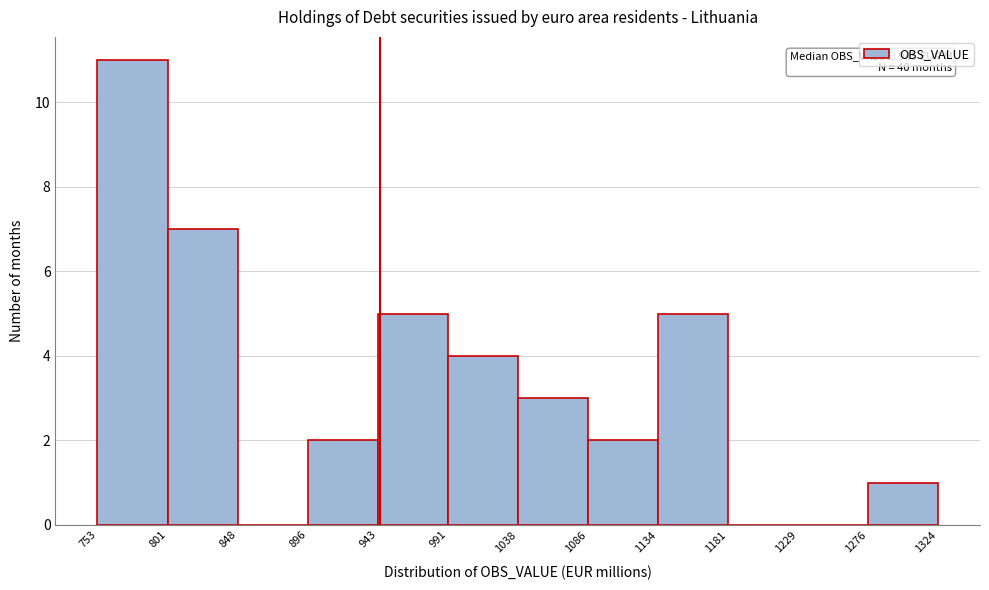

Which range on the x-axis has the tallest bar?

753 to 801